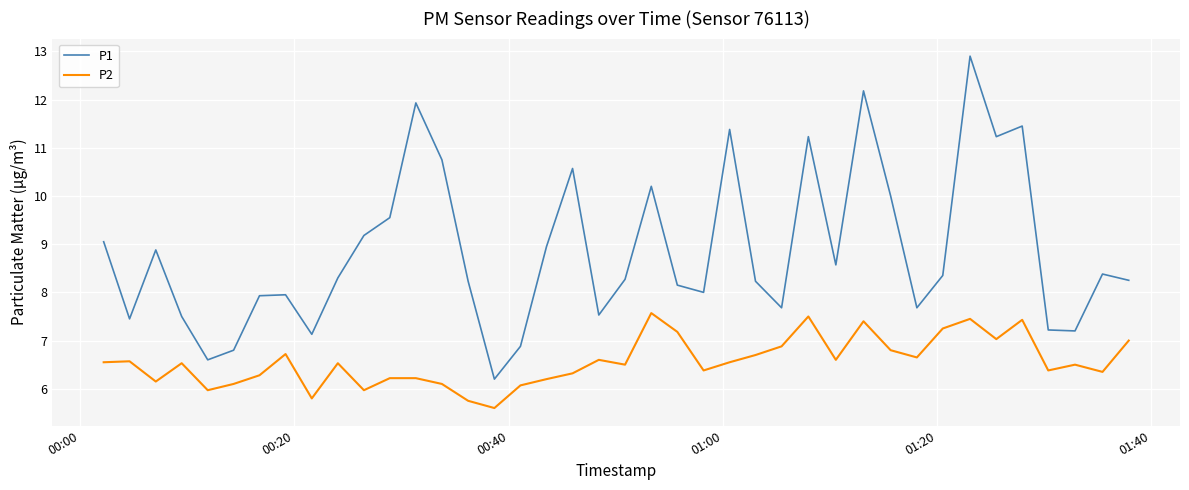

Which series has the largest total across all categories?

P1